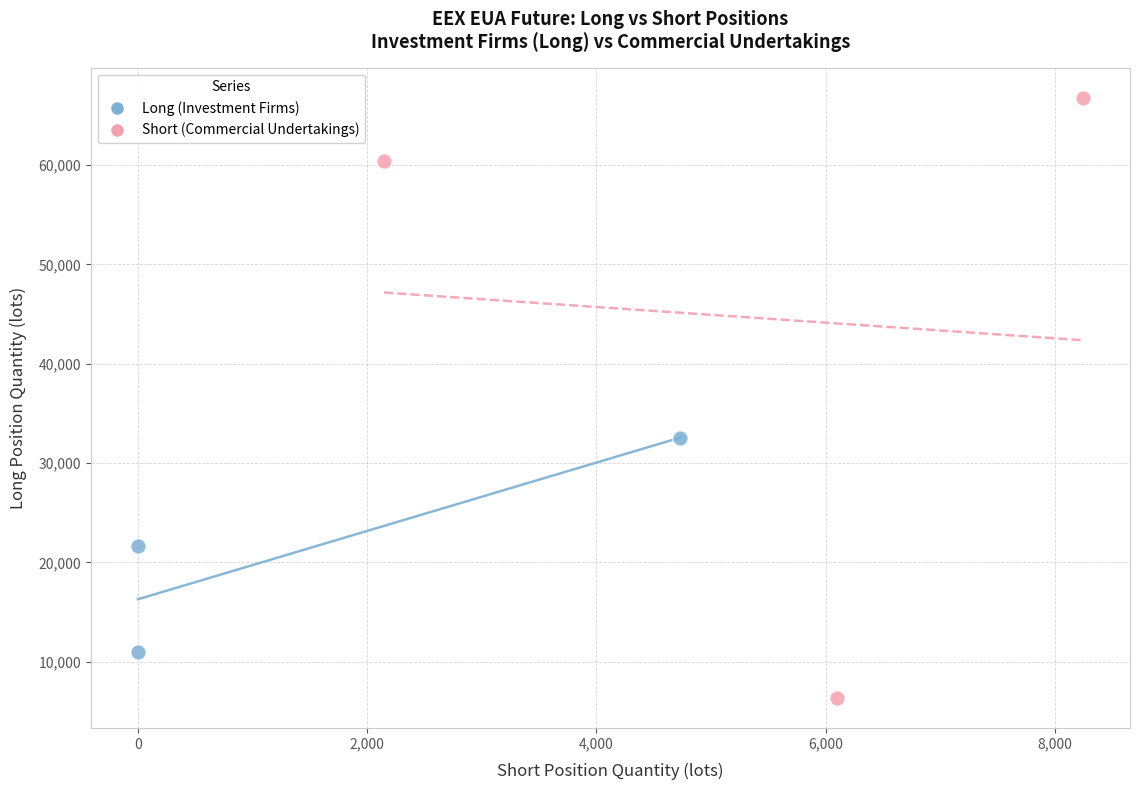

Which series reaches the minimum Y coordinate?

Short (Commercial Undertakings)